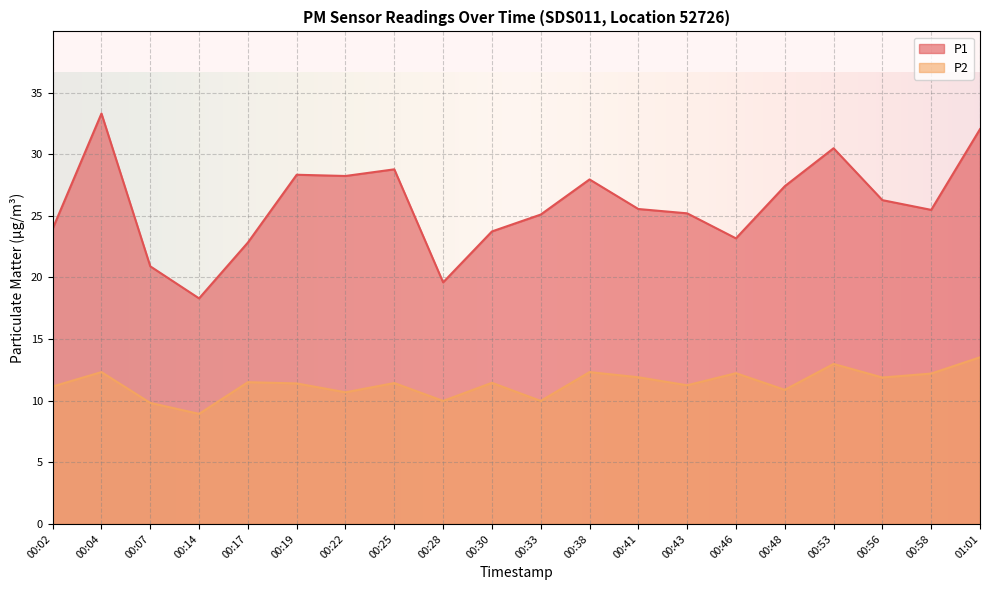

The value of P2 at 00:28 is 10.0. True or false?

True